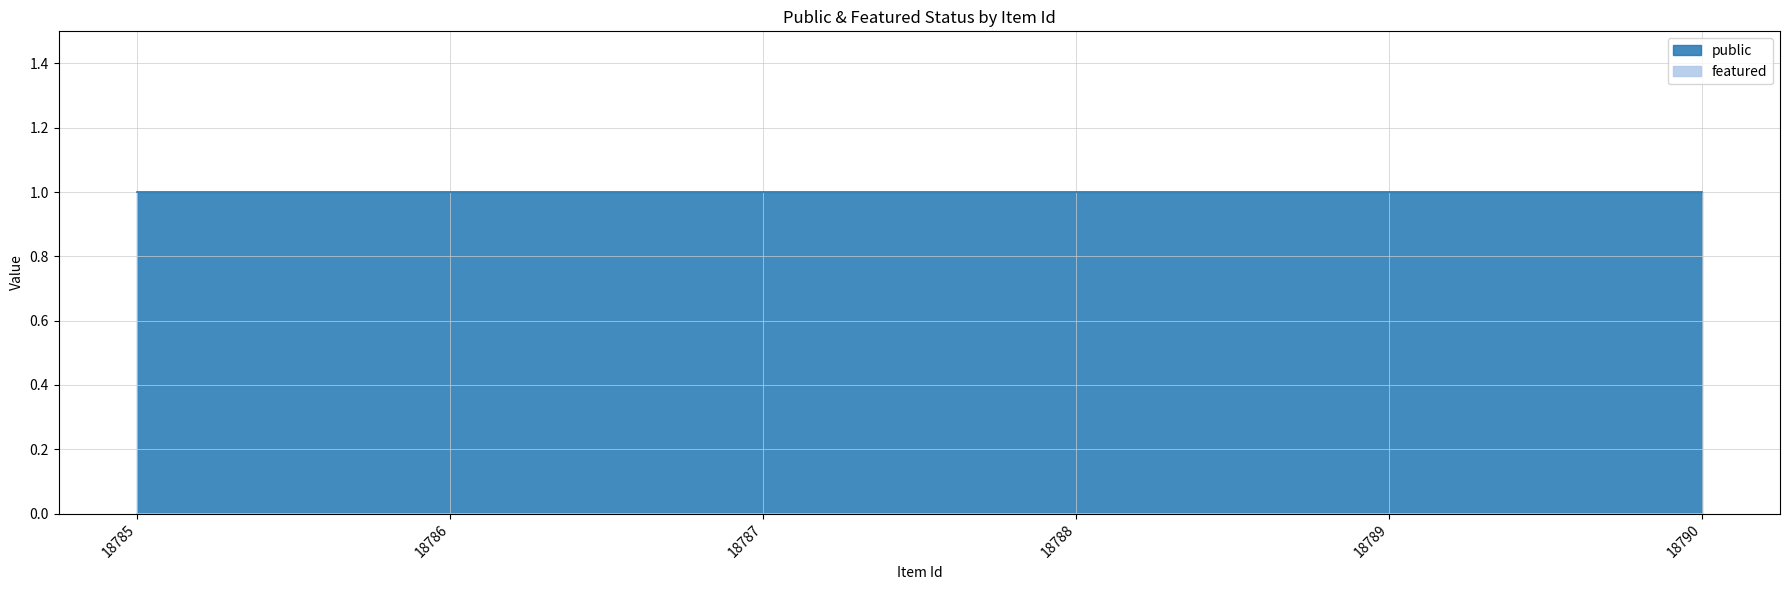

What are all the series names shown in the legend?

public, featured